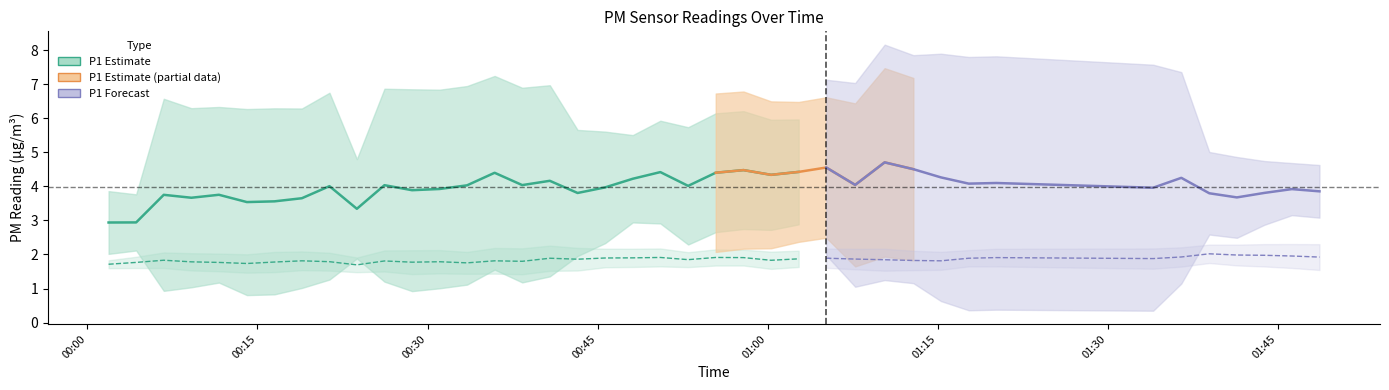

What is the average value of the P1 series?

4.0